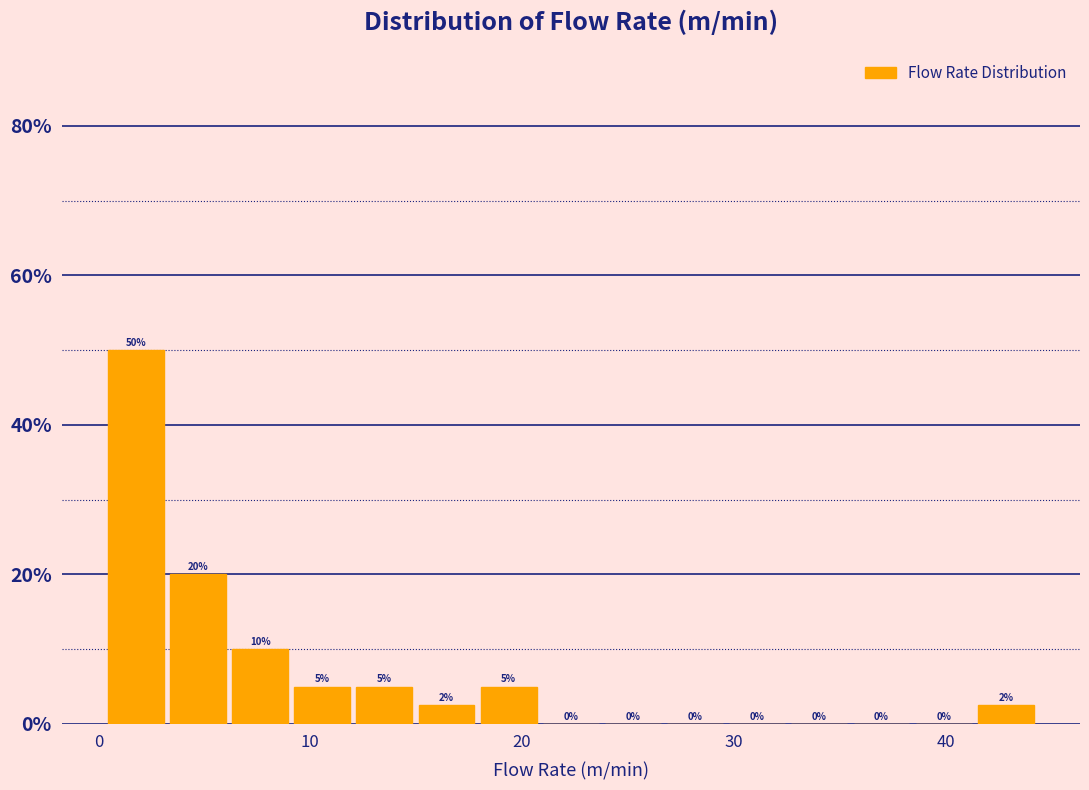

Around what value on the x-axis is the tallest bar? Give the approximate position of its centre, as read against the axis.

2